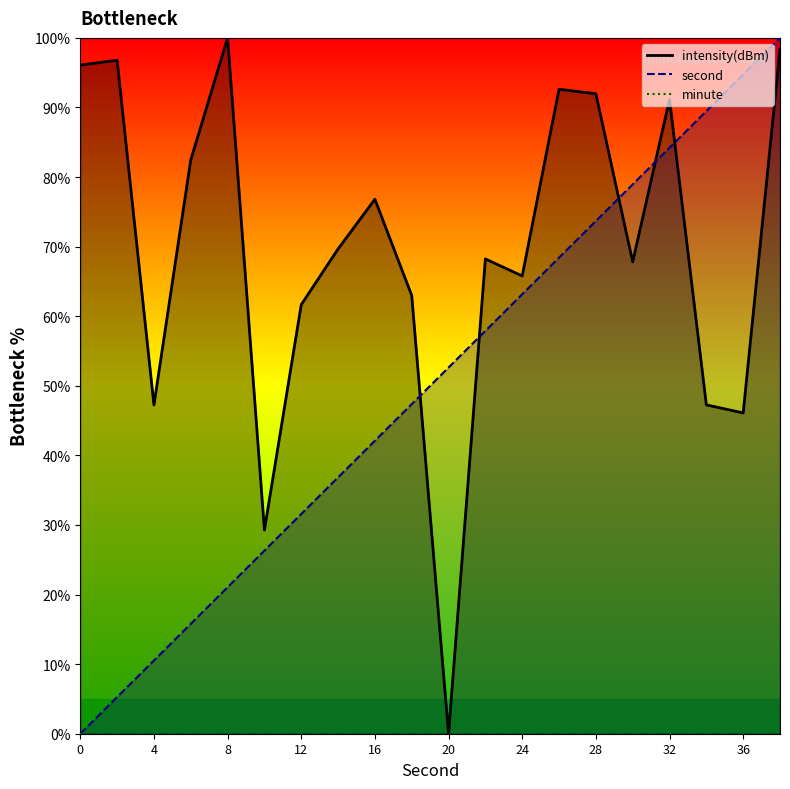

What is the sum of the second values at 30 and 20?

131.6